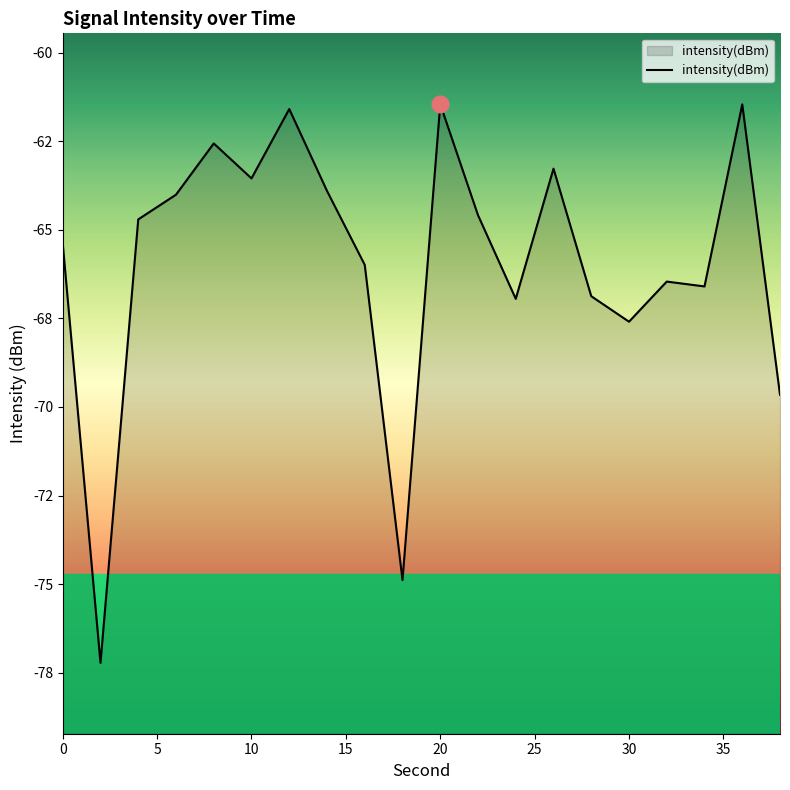

What is the difference between the second highest and second lowest values?

13.4